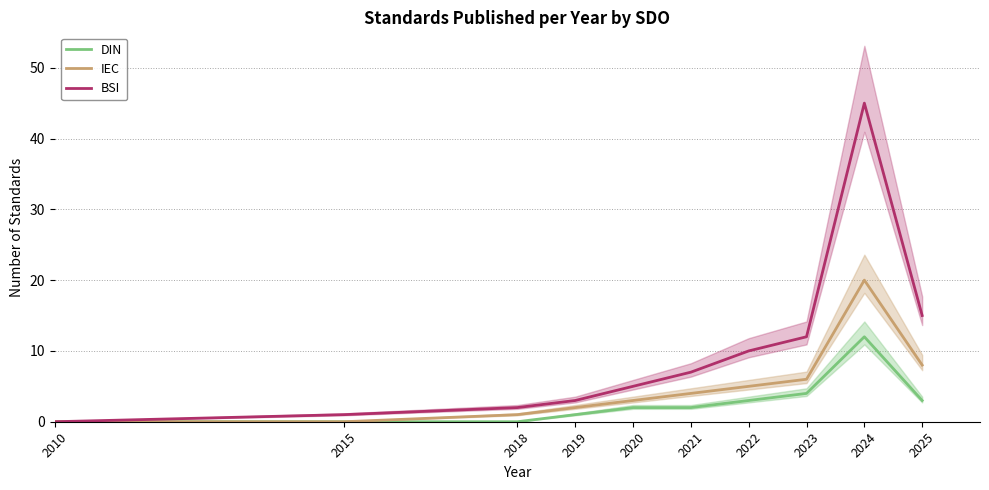

Which category has the lowest value in the IEC series?

2010